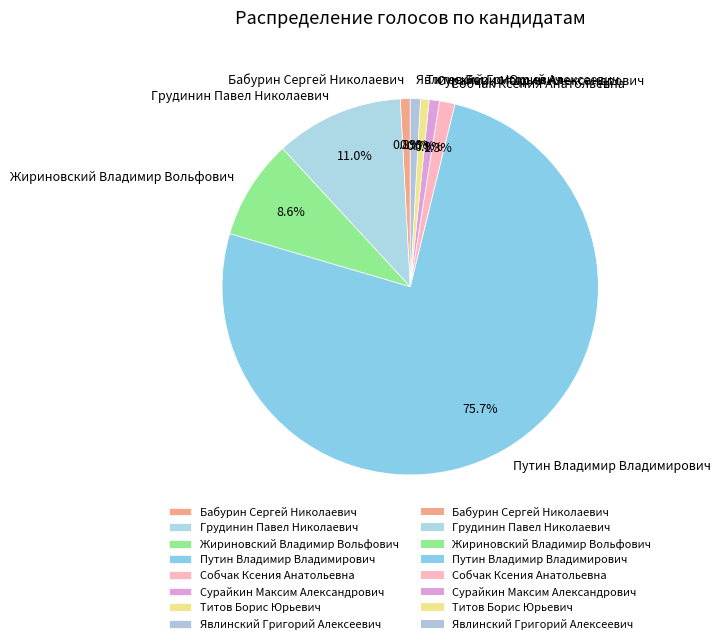

What is the ratio of the value at Сурайкин Максим Александрович to the value at Собчак Ксения Анатольевна?

0.7